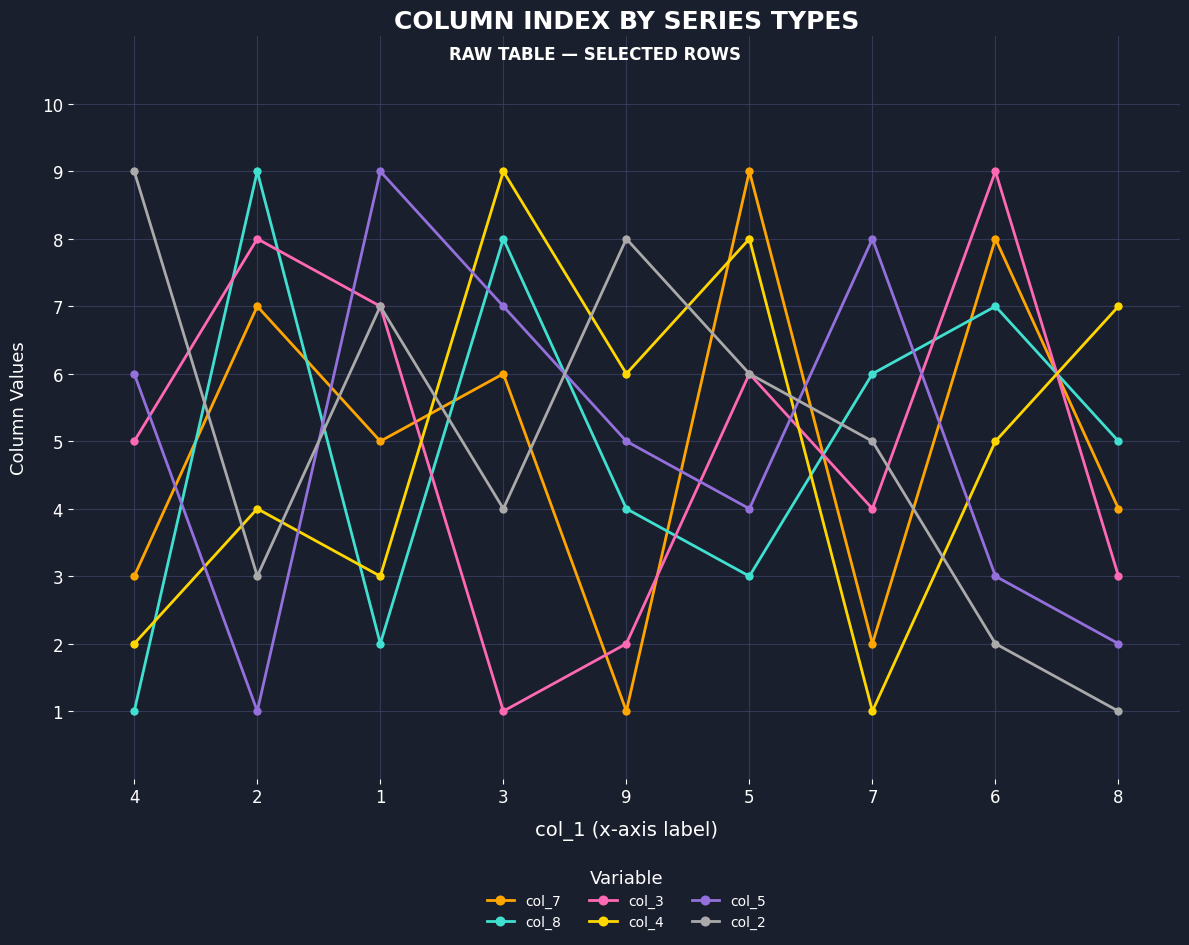

Reading left to right, list all the values displayed in this chart.

col_7: 4=3	2=7	1=5	3=6	9=1	5=9	7=2	6=8	8=4
col_8: 4=1	2=9	1=2	3=8	9=4	5=3	7=6	6=7	8=5
col_3: 4=5	2=8	1=7	3=1	9=2	5=6	7=4	6=9	8=3
col_4: 4=2	2=4	1=3	3=9	9=6	5=8	7=1	6=5	8=7
col_5: 4=6	2=1	1=9	3=7	9=5	5=4	7=8	6=3	8=2
col_2: 4=9	2=3	1=7	3=4	9=8	5=6	7=5	6=2	8=1